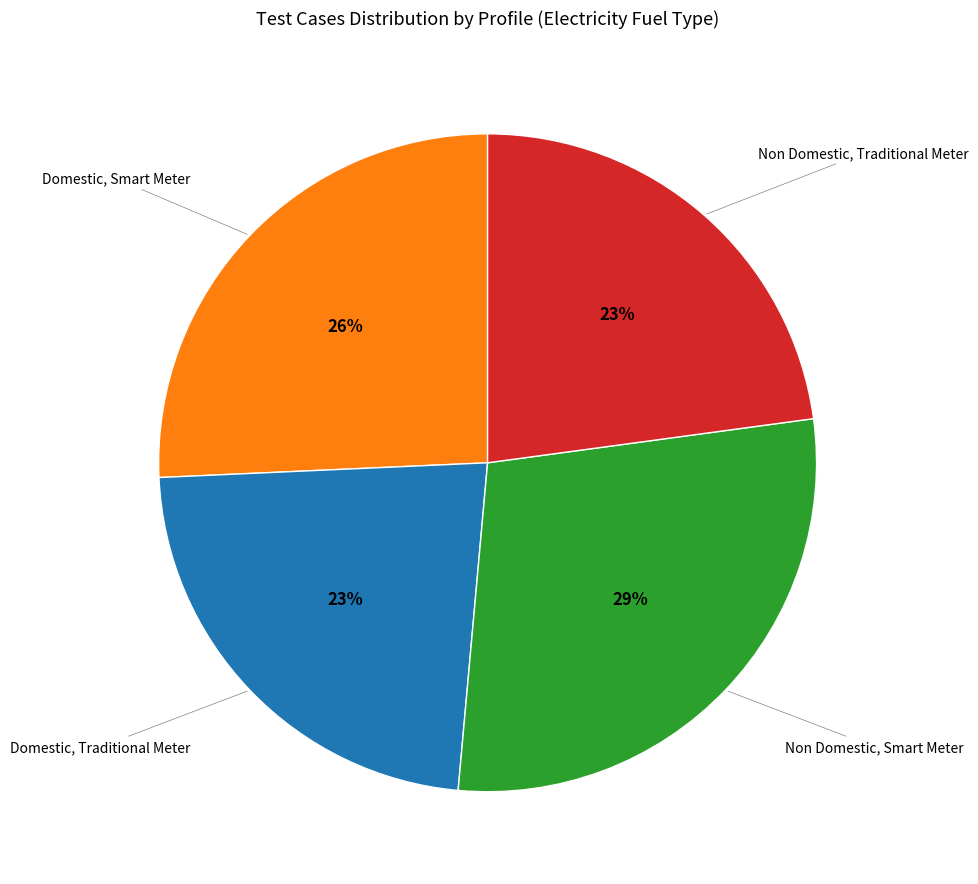

Is there any slice that represents more than half of the pie?

No